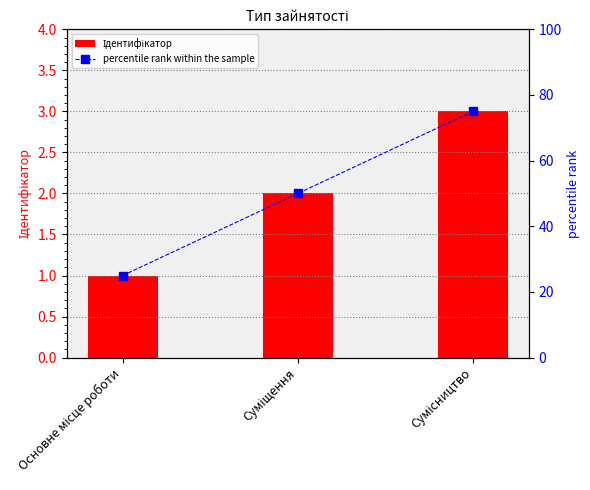

Is it true that percentile rank within the sample equals 105 at Сумісництво?

False